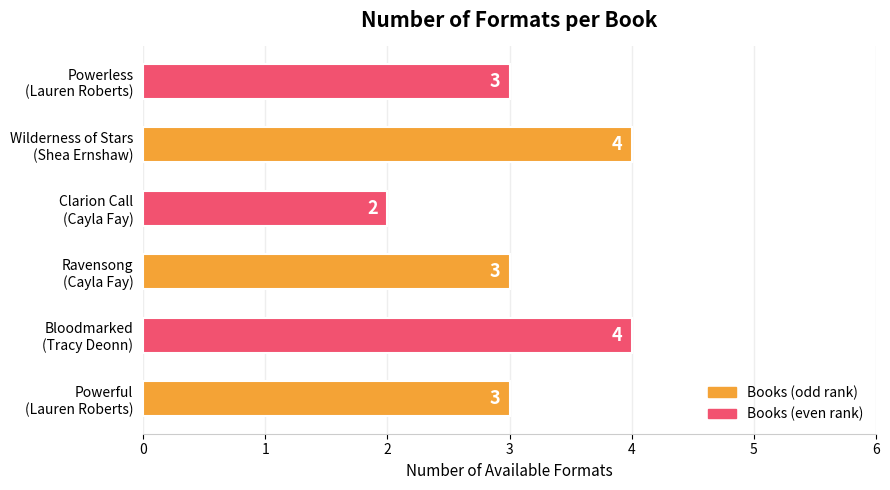

Reading bottom to top, extract all data points from this chart.

3	4	3	2	4	3